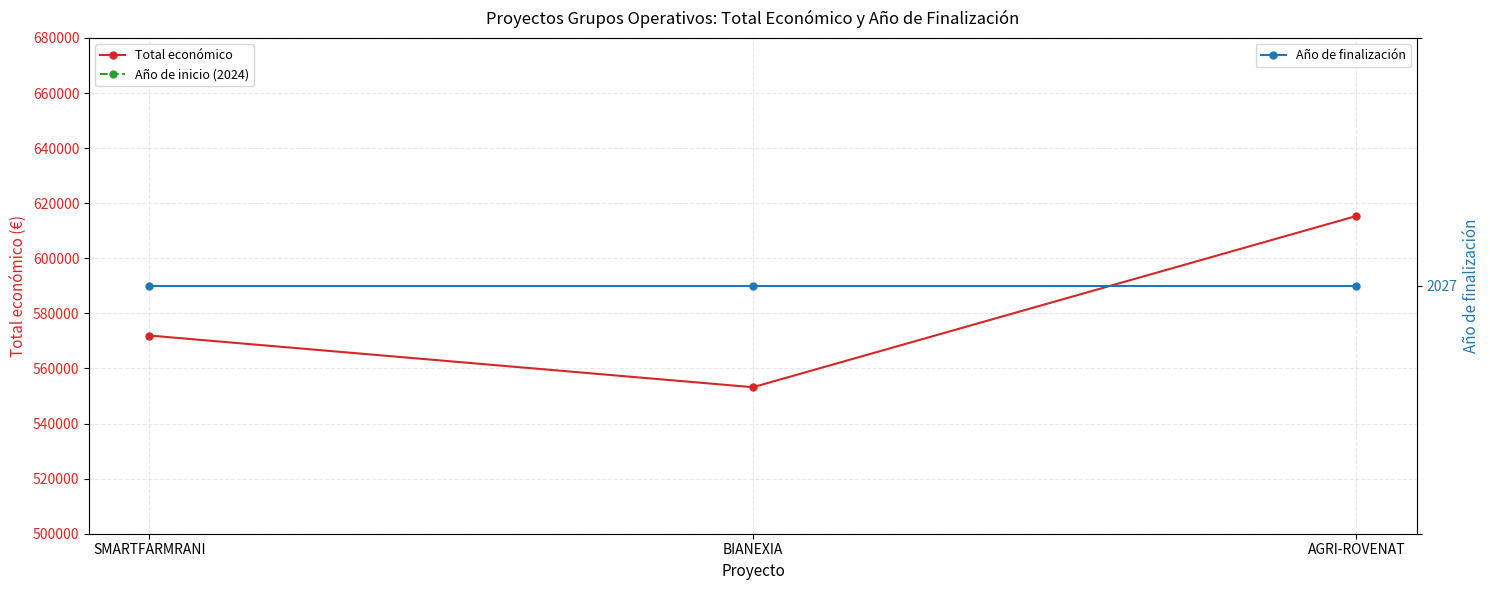

What position from the right is SMARTFARMRANI?

3